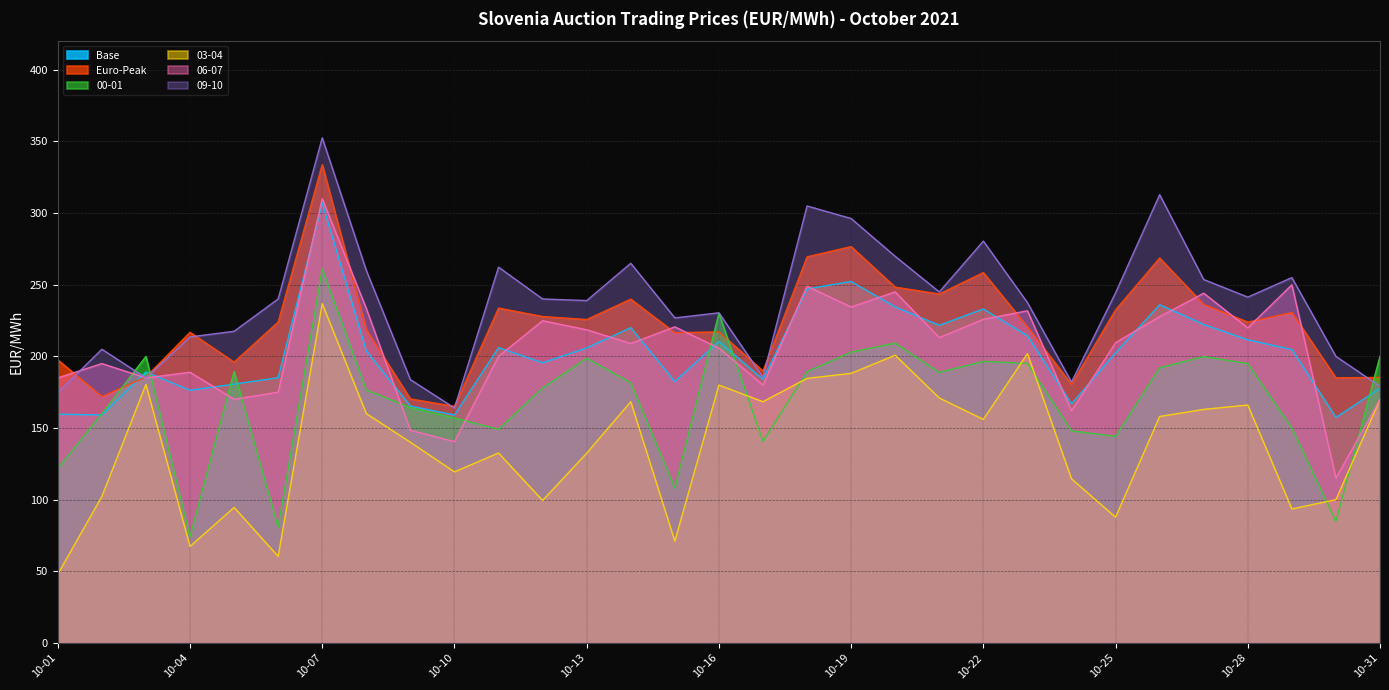

What is the total value across all series at 10-31?

1082.3